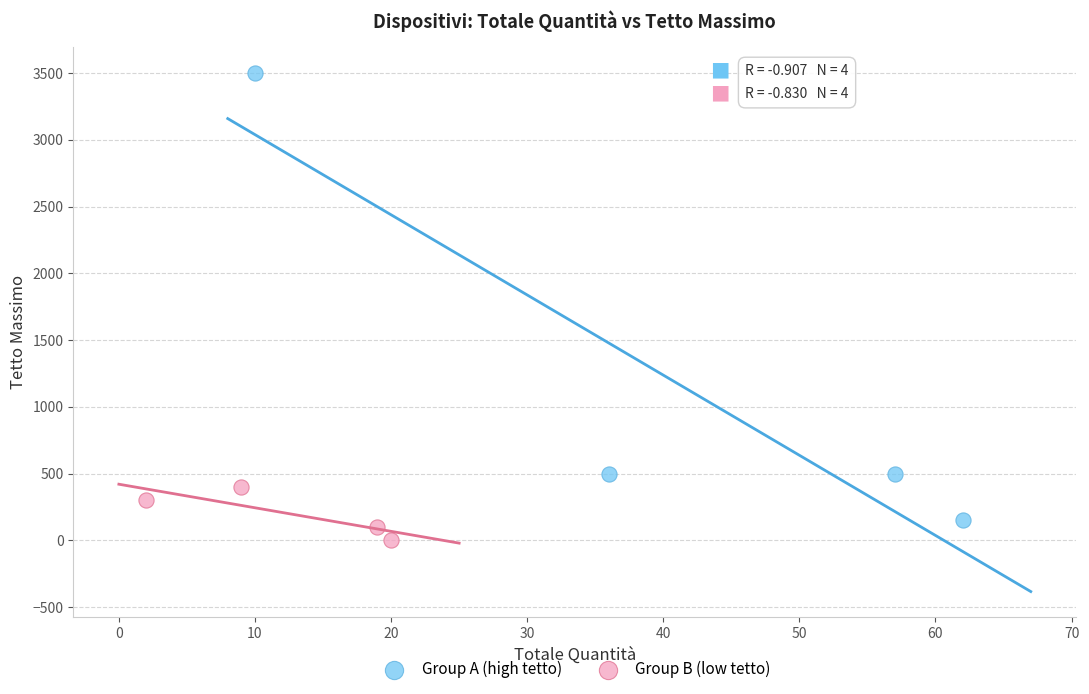

Which series contains the lowest Y value?

Group B (low tetto)